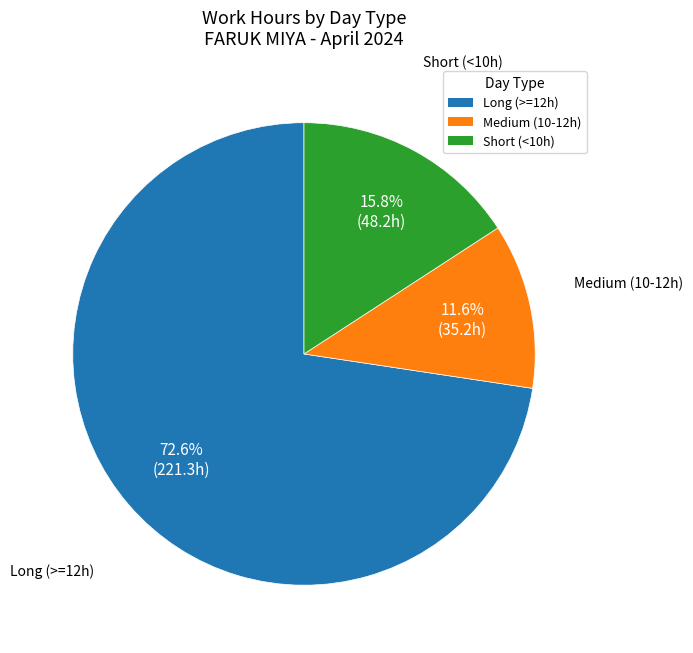

Rank the categories by value from highest to lowest.

Long (>=12h), Short (<10h), Medium (10-12h)